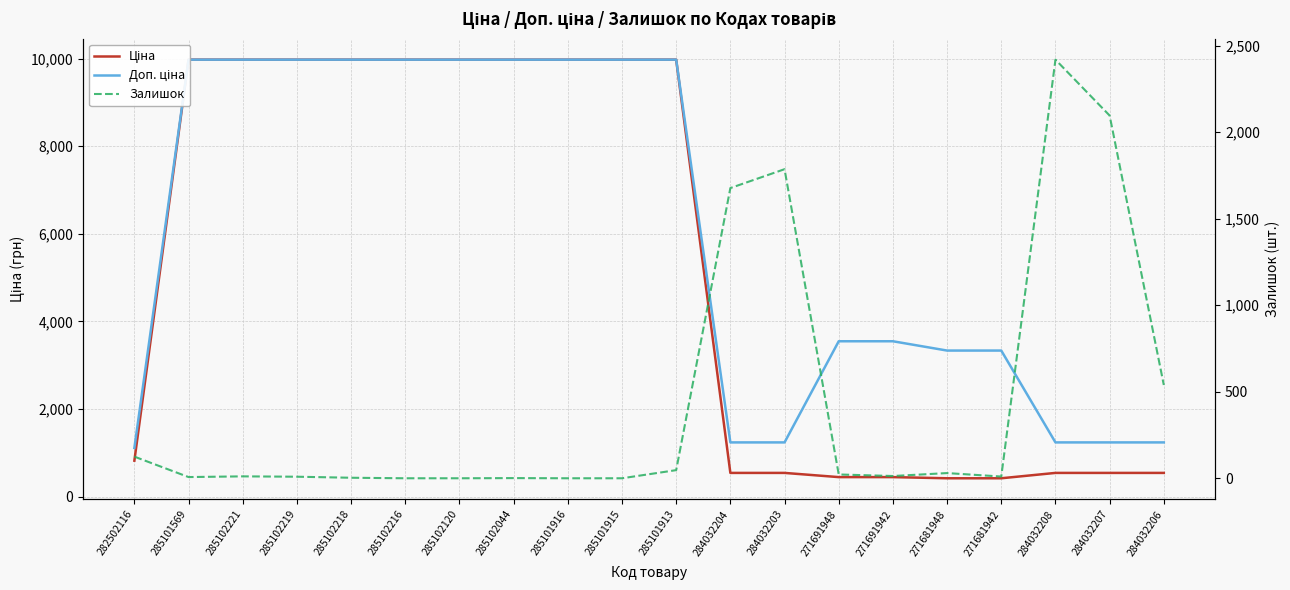

Reading left to right, what are all the values shown in this chart?

Ціна: 282502116=818.5	285101569=9975.0	285102221=9975.0	285102219=9975.0	285102218=9975.0	285102216=9975.0	285102120=9975.0	285102044=9975.0	285101916=9975.0	285101915=9975.0	285101913=9975.0	284032204=539.0	284032203=539.0	271691948=443.1	271691942=443.1	271681948=416.6	271681942=416.6	284032208=539.0	284032207=539.0	284032206=539.0
Доп. ціна: 282502116=1109.2	285101569=9975.0	285102221=9975.0	285102219=9975.0	285102218=9975.0	285102216=9975.0	285102120=9975.0	285102044=9975.0	285101916=9975.0	285101915=9975.0	285101913=9975.0	284032204=1235.4	284032203=1235.4	271691948=3545.0	271691942=3545.0	271681948=3332.5	271681942=3332.5	284032208=1235.4	284032207=1235.4	284032206=1235.4
Залишок: 282502116=125.0	285101569=7.0	285102221=11.0	285102219=9.0	285102218=3.0	285102216=0.0	285102120=0.0	285102044=1.0	285101916=0.0	285101915=0.0	285101913=47.0	284032204=1677.0	284032203=1786.0	271691948=22.0	271691942=13.0	271681948=30.0	271681942=10.0	284032208=2419.0	284032207=2096.0	284032206=539.0